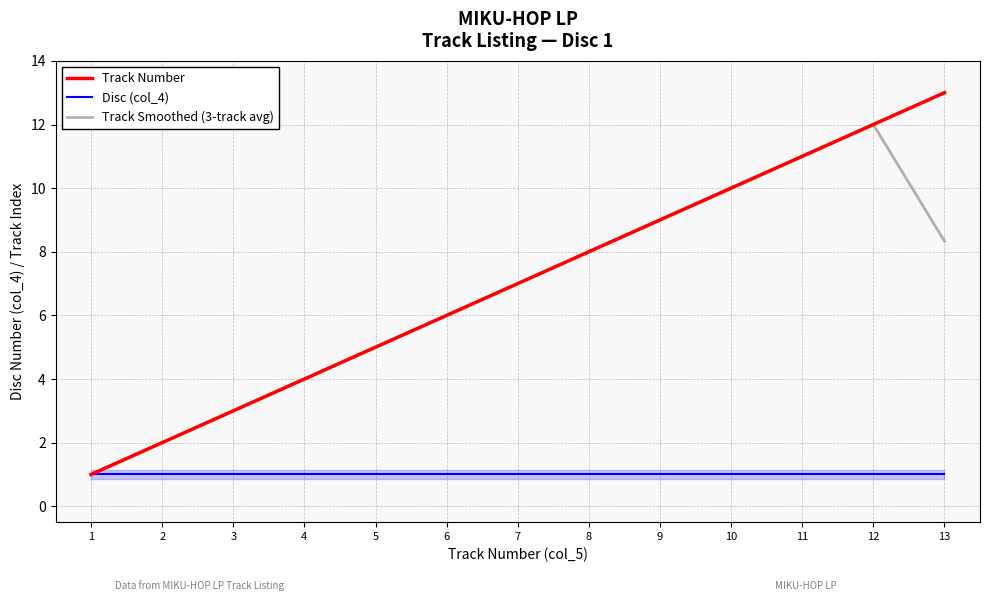

True or false: Track Number and Track Smoothed (3-track avg) cross at least once.

False